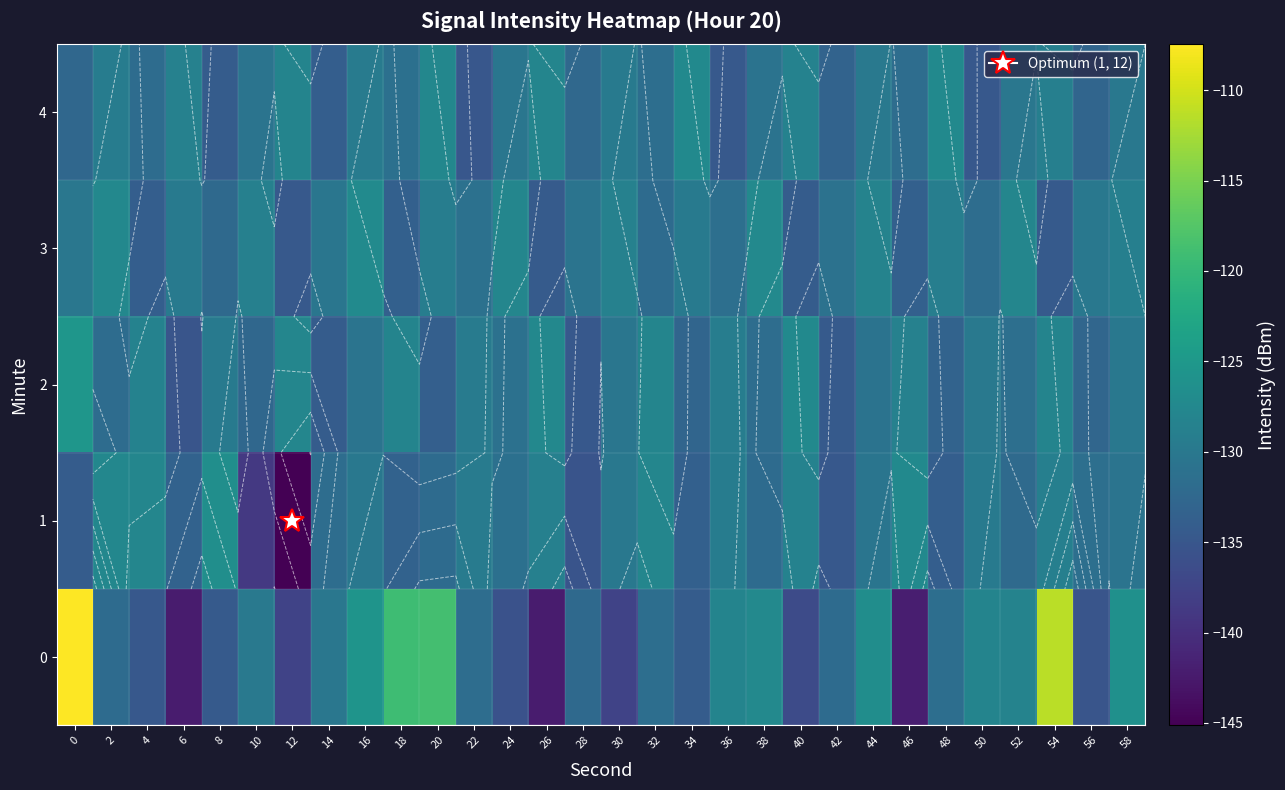

What is the average value of the 2 series?

-130.6